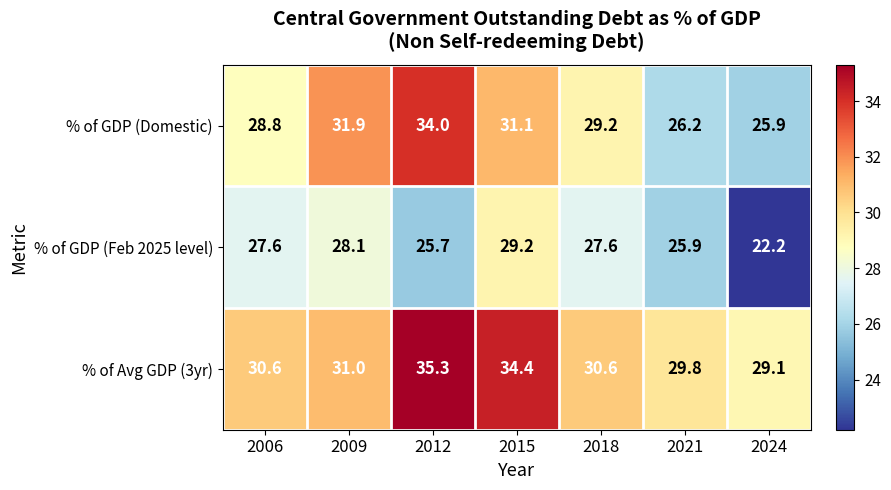

At which category is the sum across all series the highest?

2012